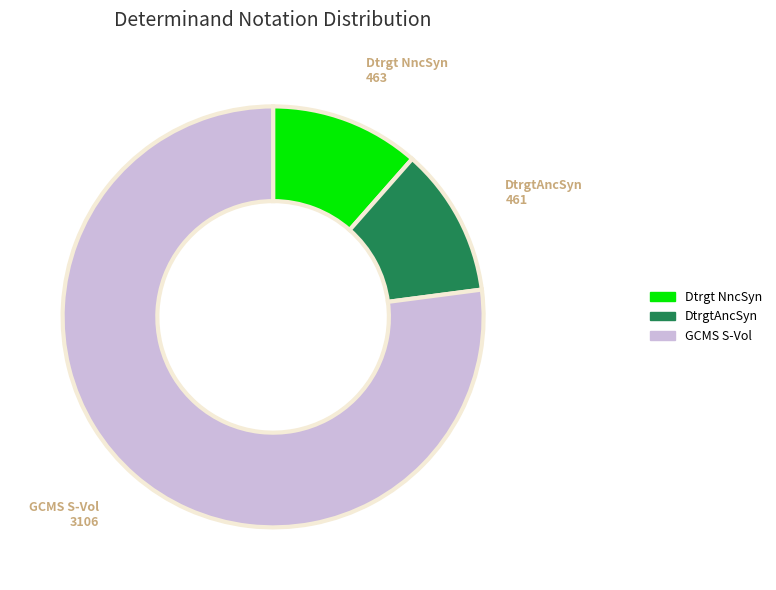

Which slice is the largest?

GCMS S-Vol